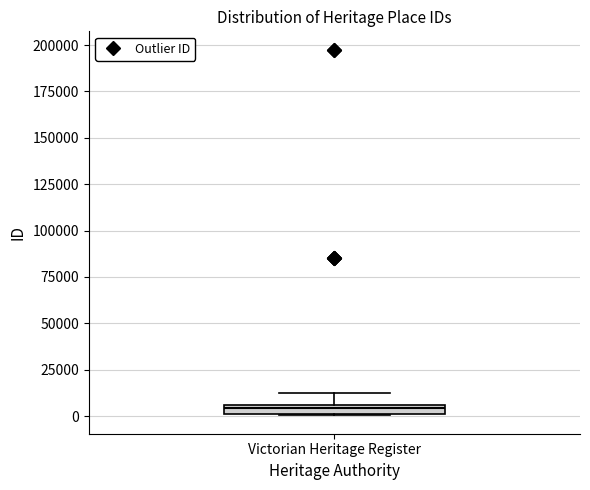

Where is the upper edge of the box for Victorian Heritage Register on the y-axis? The values are not printed on the chart, so give them approximately, as read against the axis.

5000